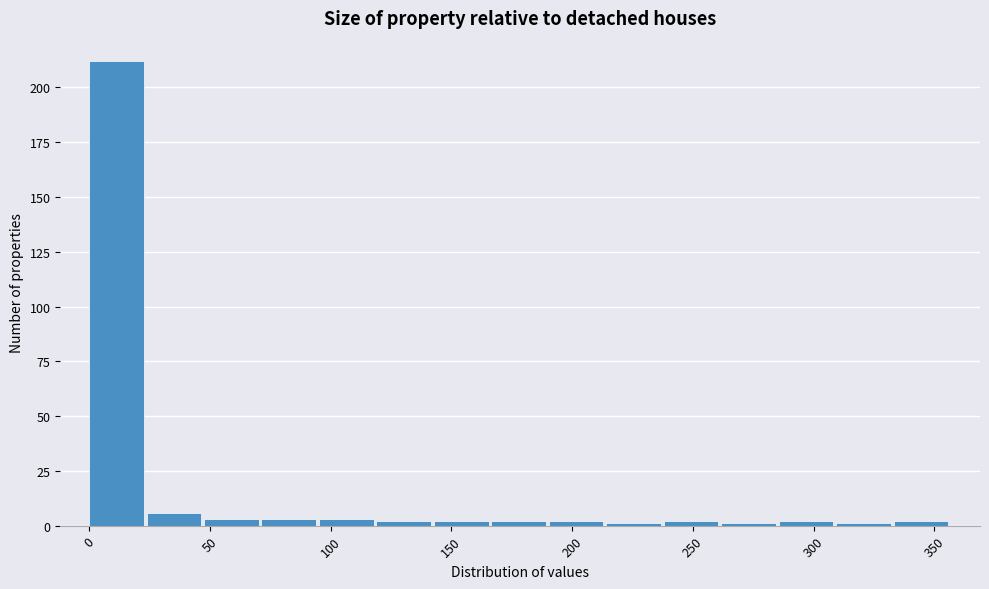

Which range on the x-axis has the tallest bar?

0 to 25